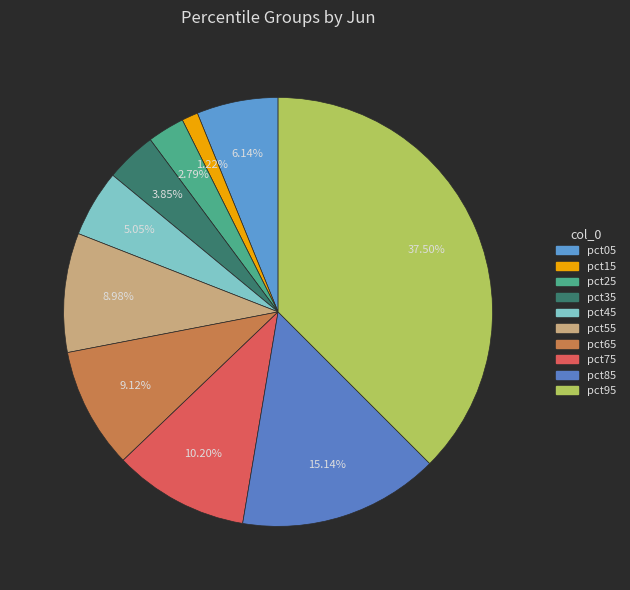

Does pct75 account for over 50% of the chart?

No